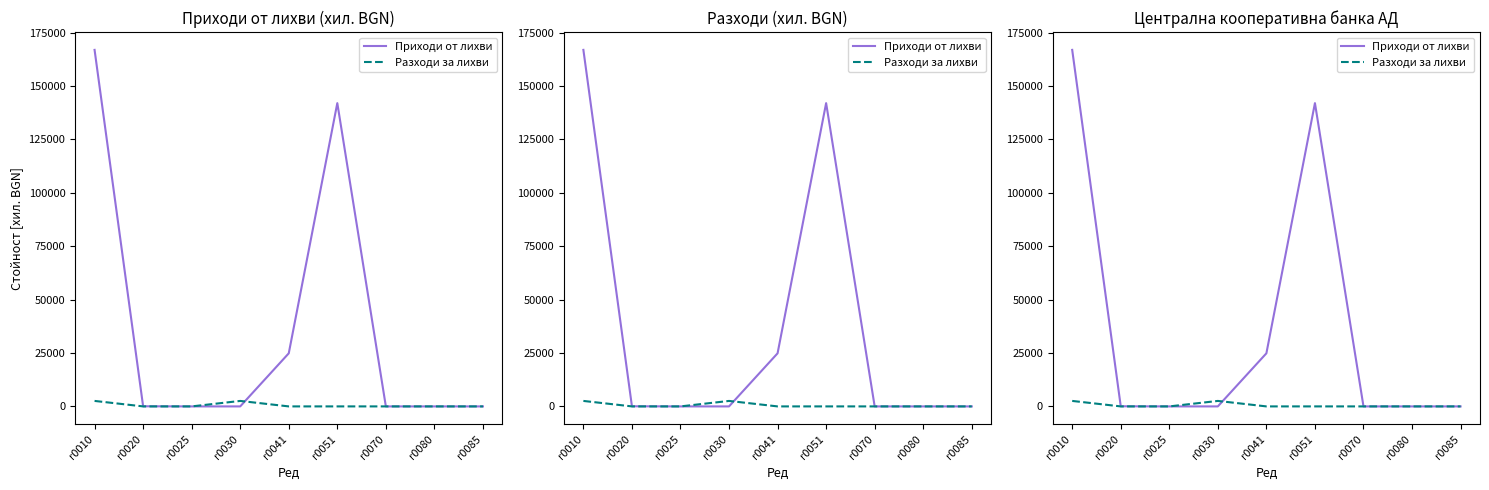

How many lines are shown in the chart?

2